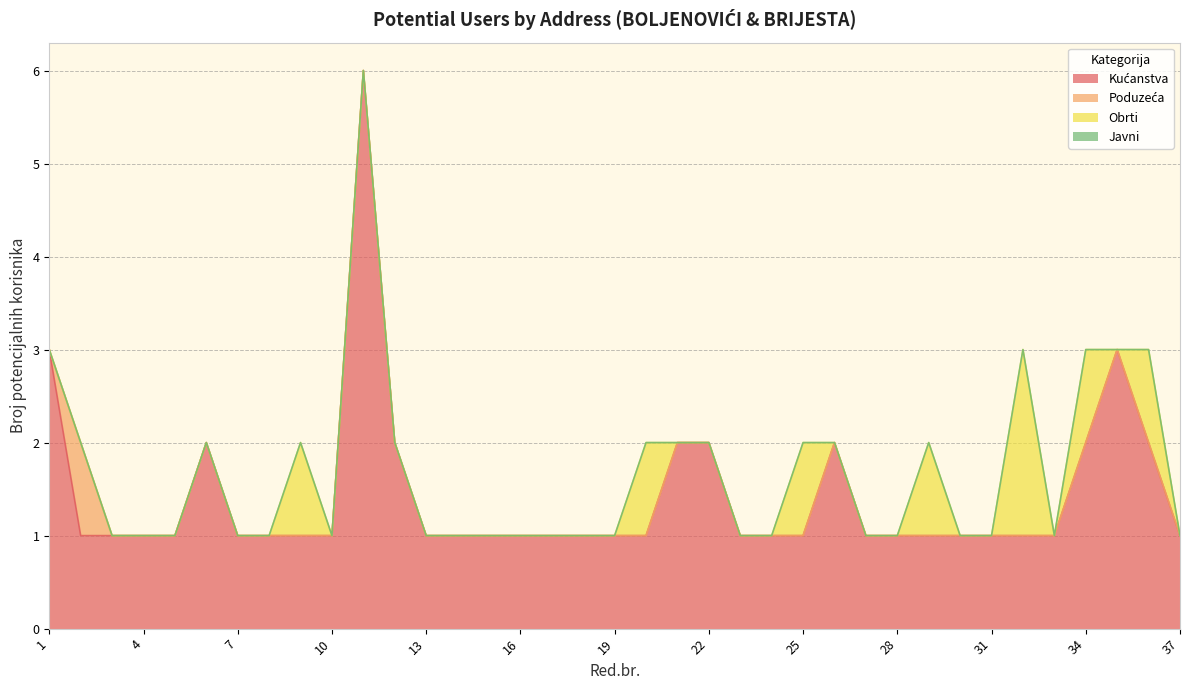

What is the spread (max minus min) of values at 24?

1